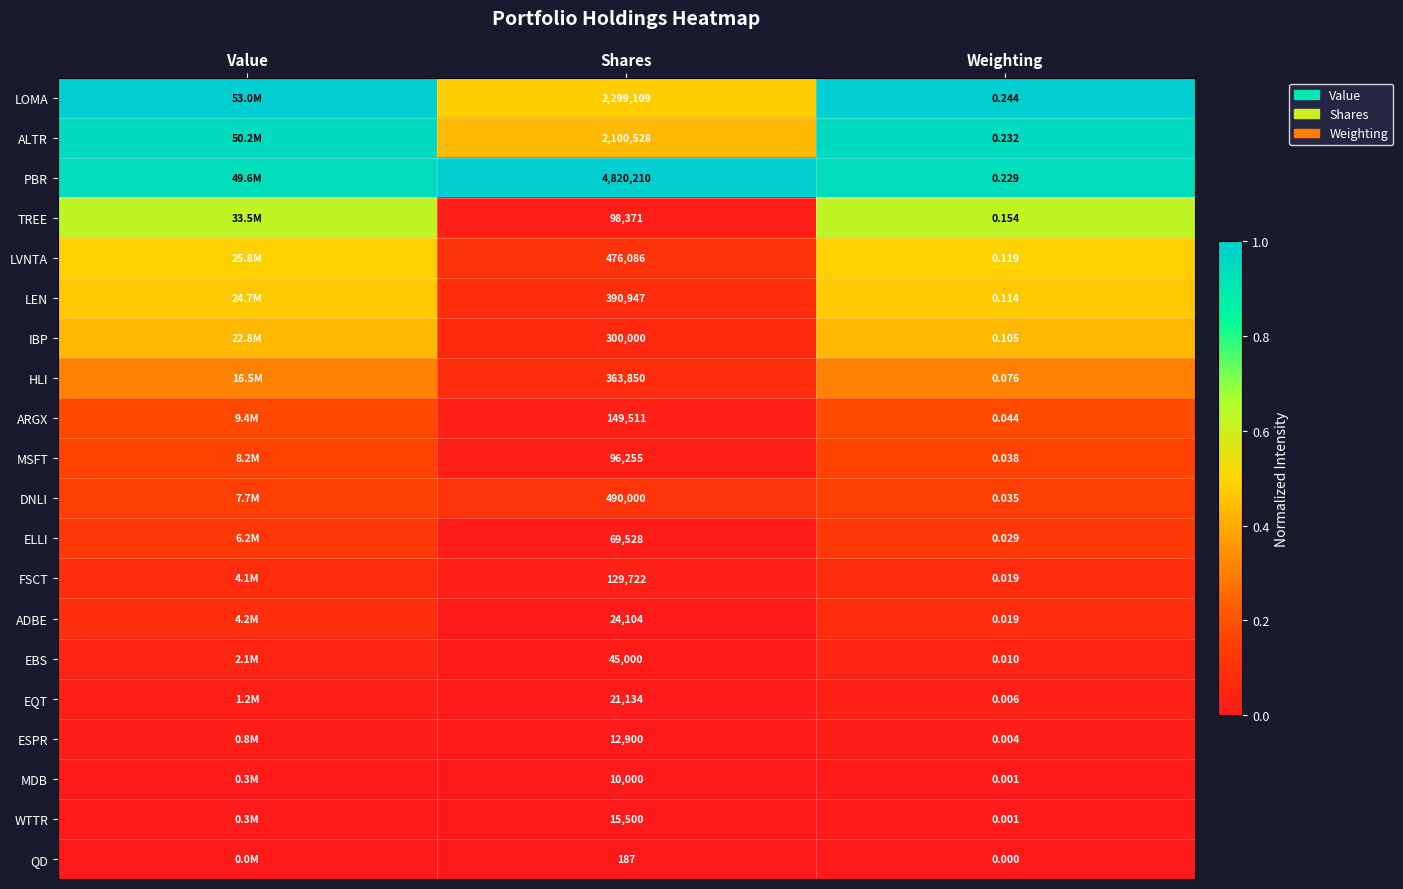

The ESPR series shows 0.0 at Weighting. True or false?

False